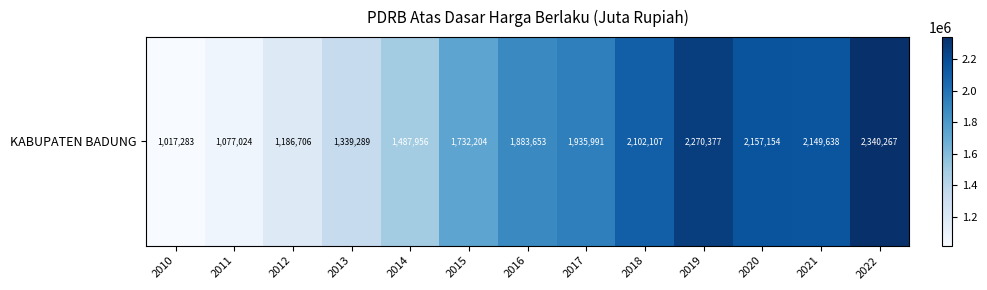

List the labels in order of value, smallest first.

2010, 2011, 2012, 2013, 2014, 2015, 2016, 2017, 2018, 2021, 2020, 2019, 2022